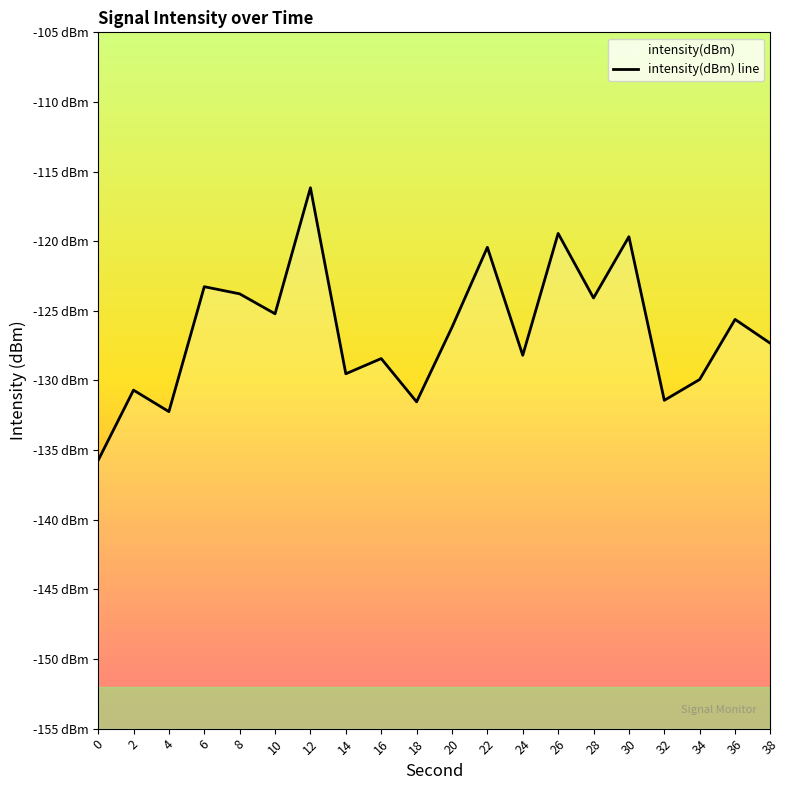

What is the greatest value displayed?

-116.2